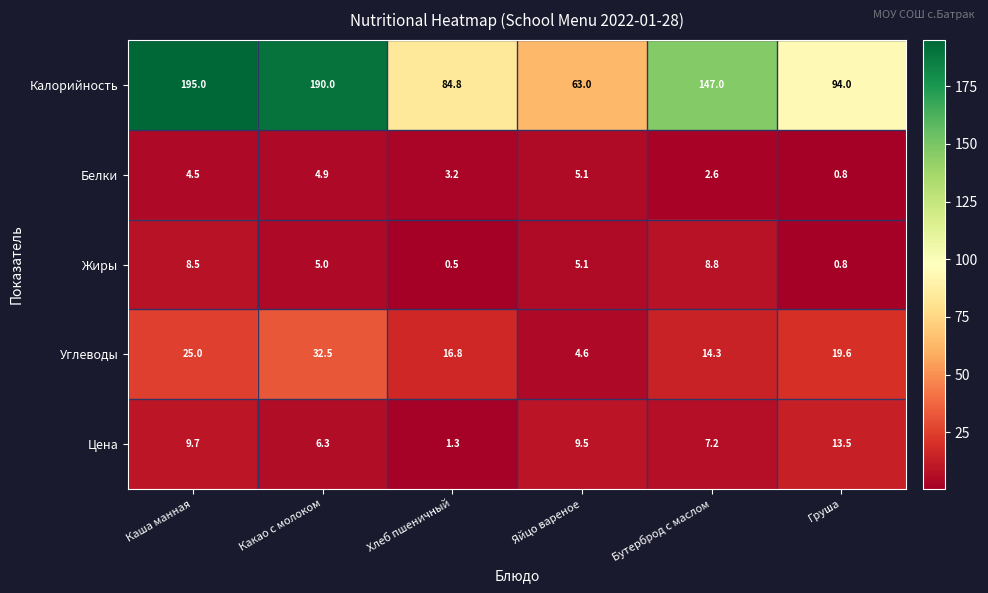

Reading right to left, transcribe all the data shown in this chart.

Калорийность: Груша=94.0	Бутерброд с маслом=147.0	Яйцо вареное=63.0	Хлеб пшеничный=84.8	Какао с молоком=190.0	Каша манная=195.0
Белки: Груша=0.8	Бутерброд с маслом=2.6	Яйцо вареное=5.1	Хлеб пшеничный=3.2	Какао с молоком=4.9	Каша манная=4.5
Жиры: Груша=0.8	Бутерброд с маслом=8.8	Яйцо вареное=5.1	Хлеб пшеничный=0.5	Какао с молоком=5.0	Каша манная=8.5
Углеводы: Груша=19.6	Бутерброд с маслом=14.3	Яйцо вареное=4.6	Хлеб пшеничный=16.8	Какао с молоком=32.5	Каша манная=25.0
Цена: Груша=13.5	Бутерброд с маслом=7.2	Яйцо вареное=9.5	Хлеб пшеничный=1.3	Какао с молоком=6.3	Каша манная=9.7